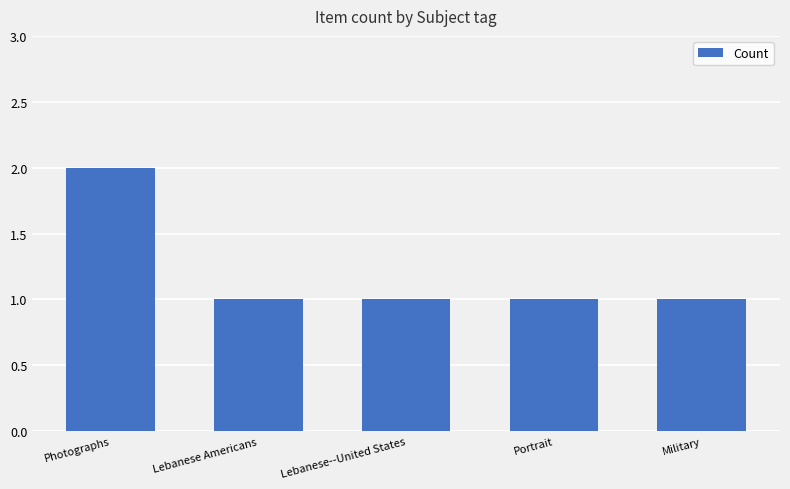

What position from the left is Military?

5